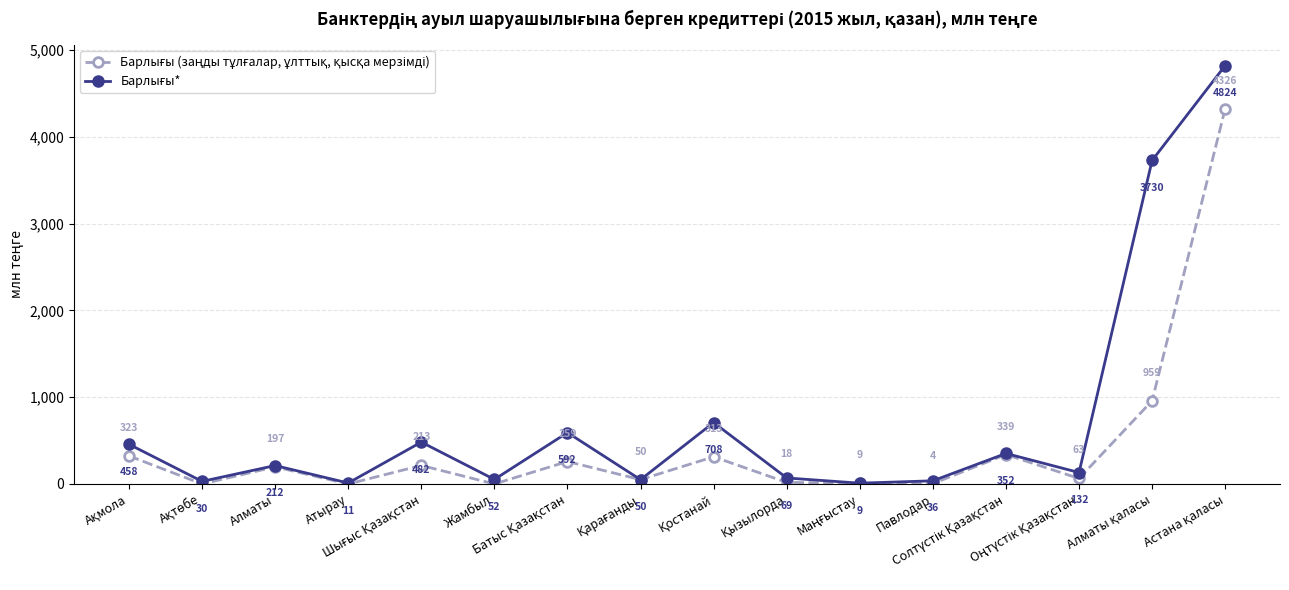

What is the greatest value displayed?

4823.8